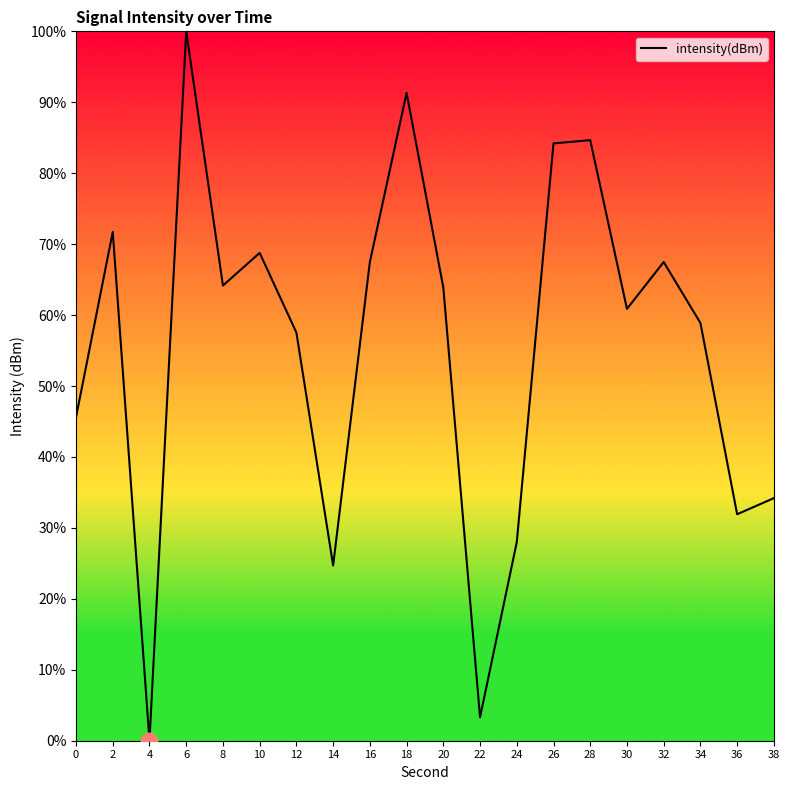

What is the change in value from 16 to 38?

-33.3